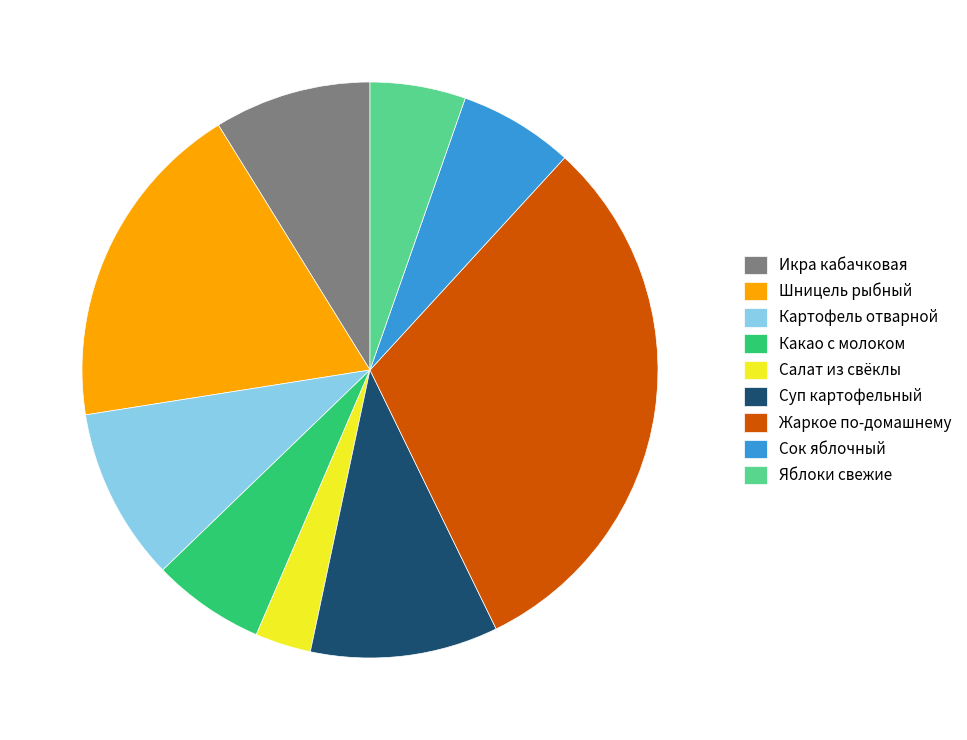

What is the smallest slice in the pie chart?

Салат из свёклы